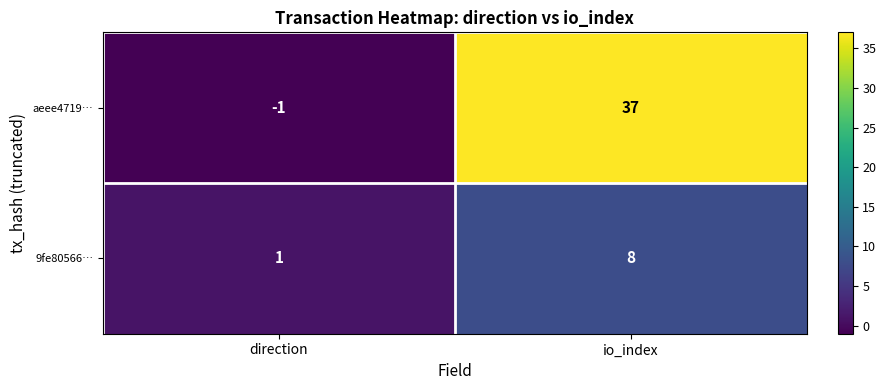

Reading left to right, extract all data points from this chart.

aeee4719…: -1	37
9fe80566…: 1	8